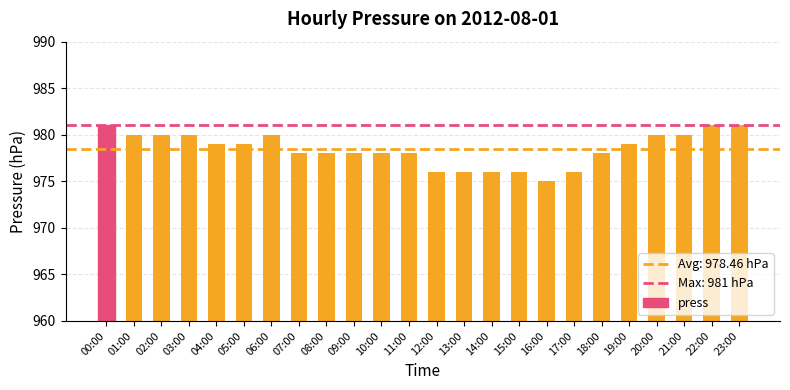

What is the change in value from 00:00 to 16:00?

-6